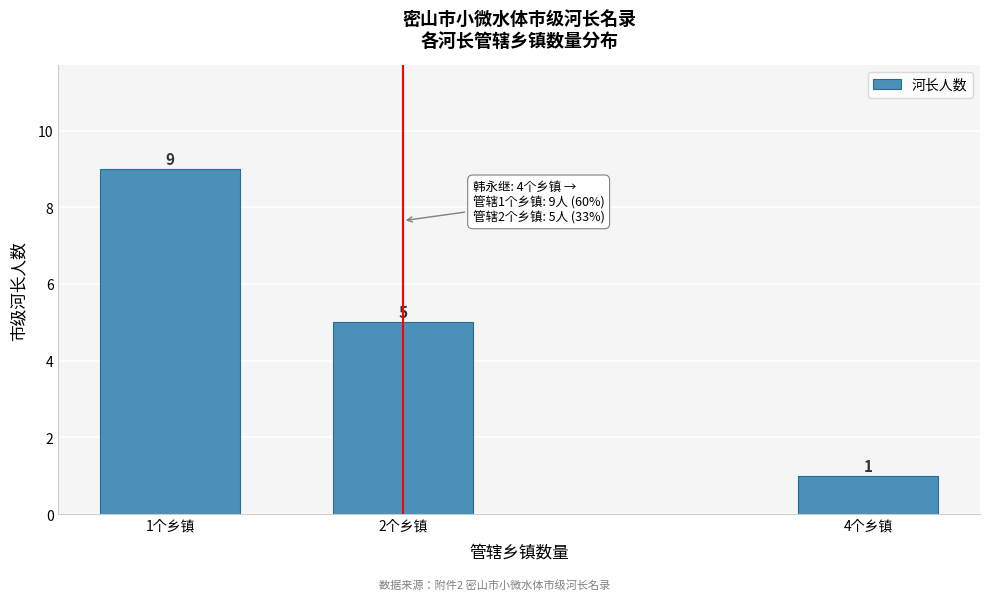

Reading left to right, what are all the values shown in this chart?

1个乡镇=9	2个乡镇=5	4个乡镇=1